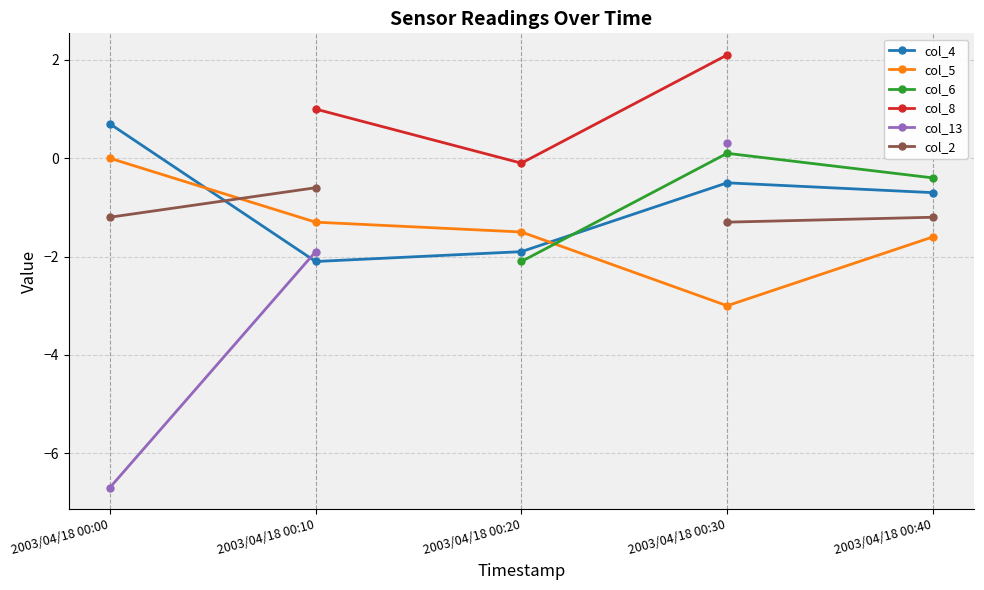

What is the difference between the col_5 values at 2003/04/18 00:00 and 2003/04/18 00:30?

3.0